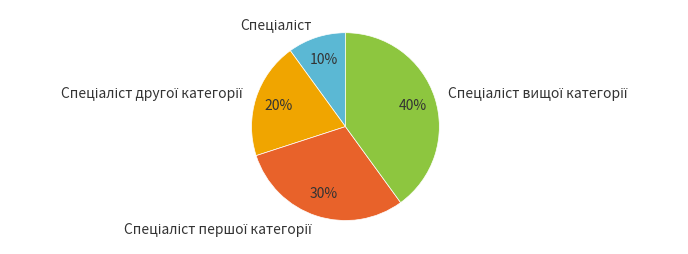

Is there any slice that represents more than half of the pie?

No